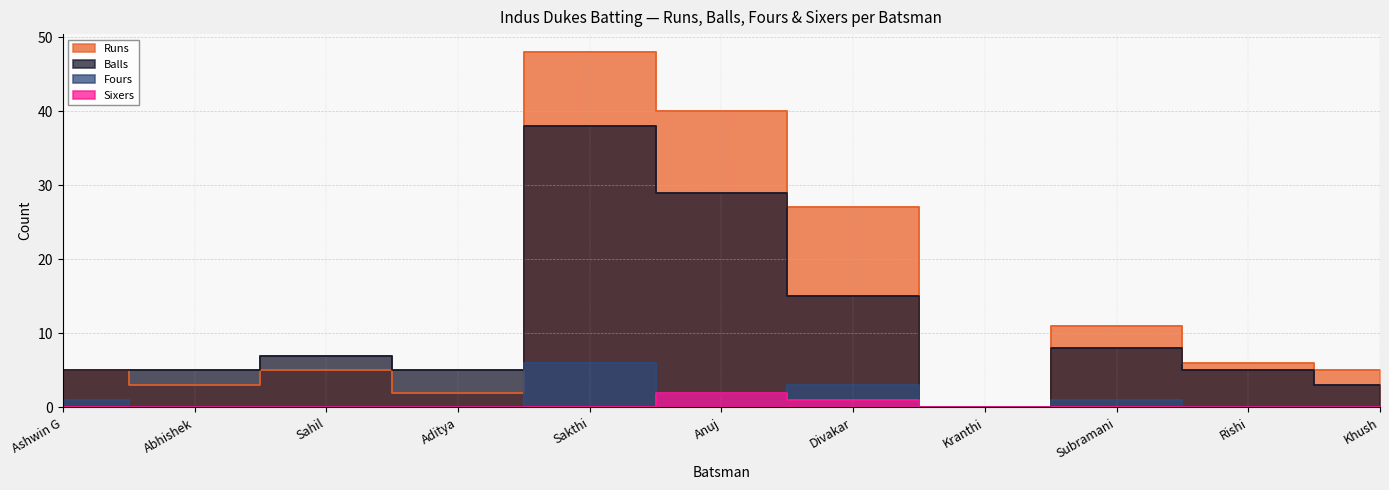

Which series has the largest total across all categories?

Runs